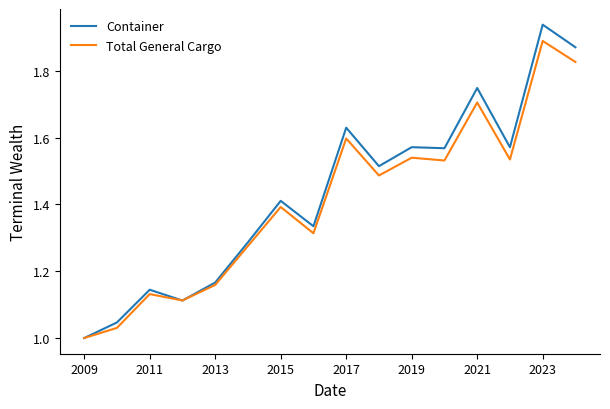

Which series has the largest range (max minus min)?

Container